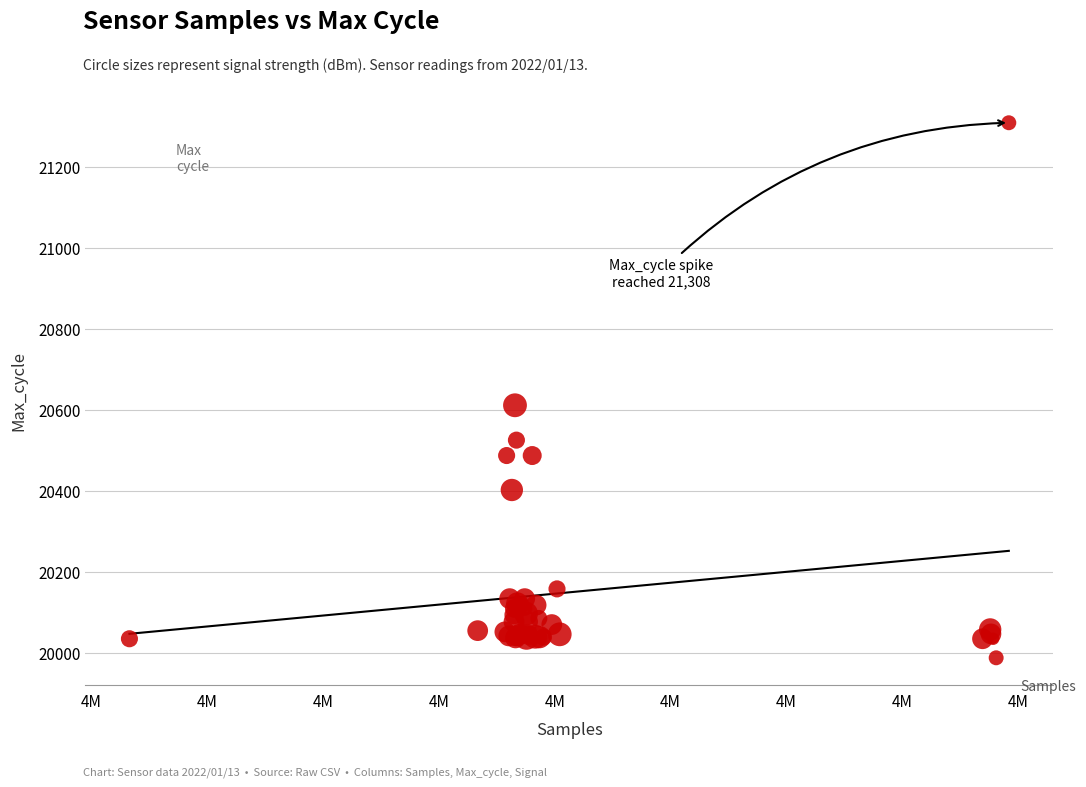

What Y value in the scatter plot is closest to 20648?

20611